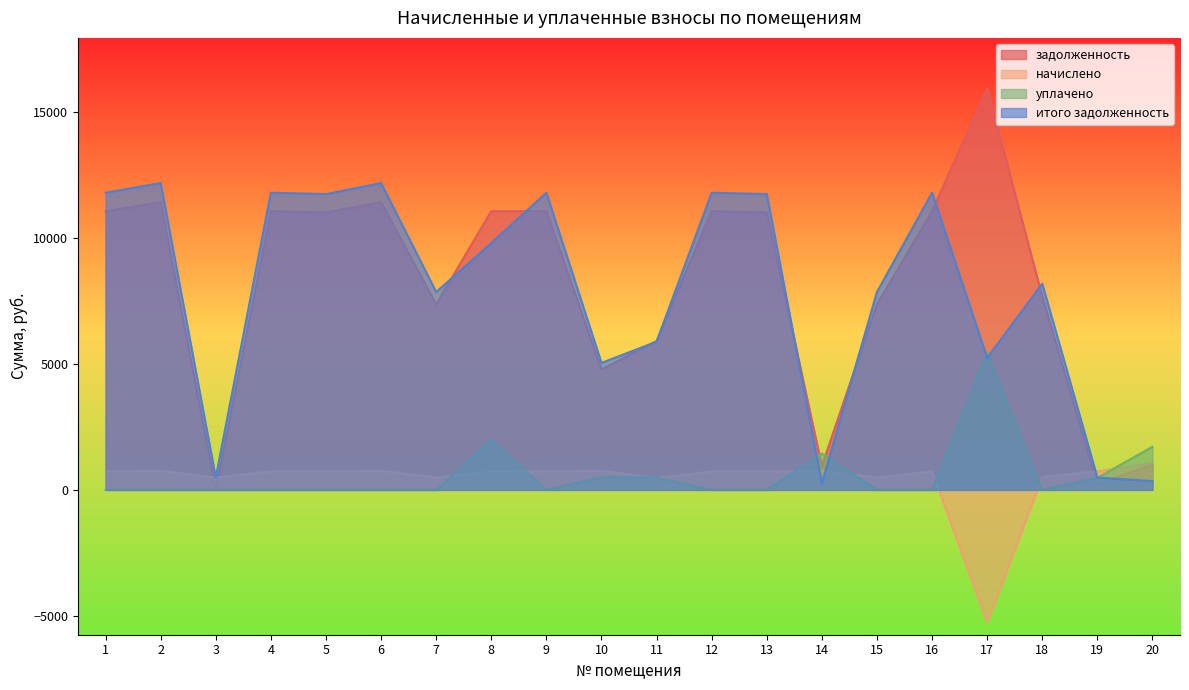

Which series ends up on top after the final intersection of итого задолженность and начислено?

начислено